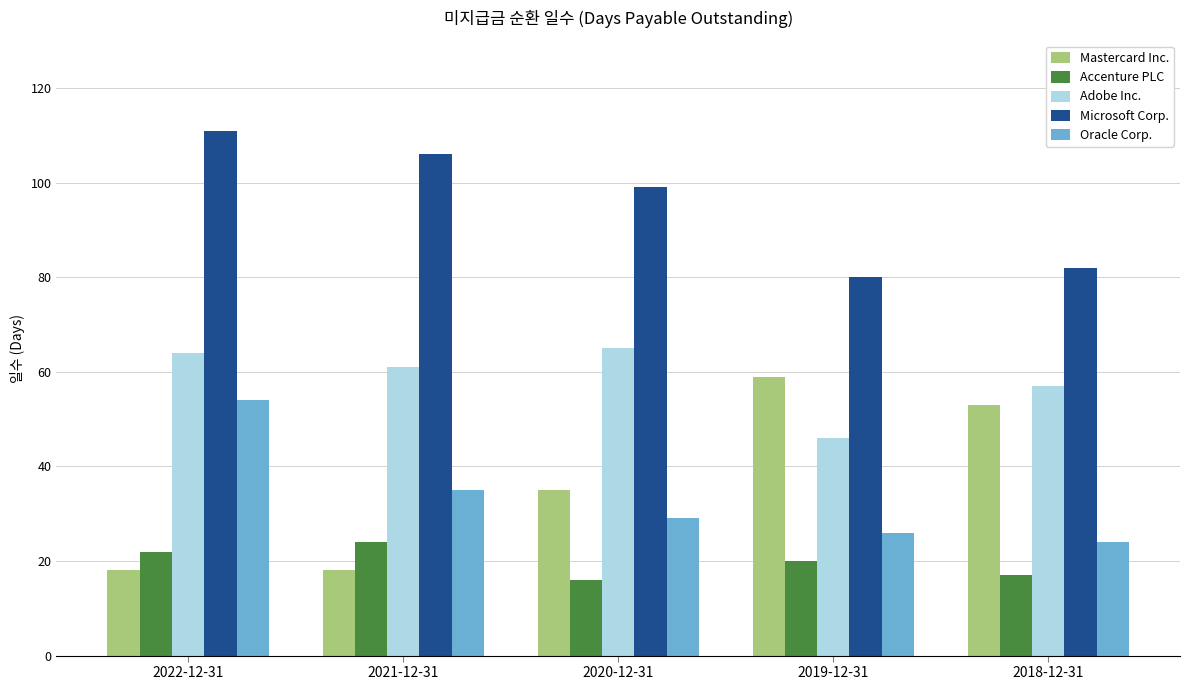

Rank the series by their maximum value, from lowest to highest.

Accenture PLC, Oracle Corp., Mastercard Inc., Adobe Inc., Microsoft Corp.